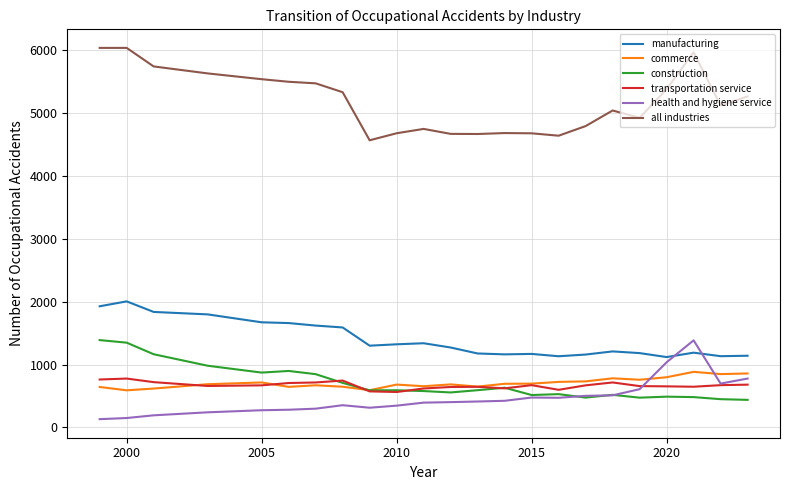

What is the lowest value of the all industries series?

4568